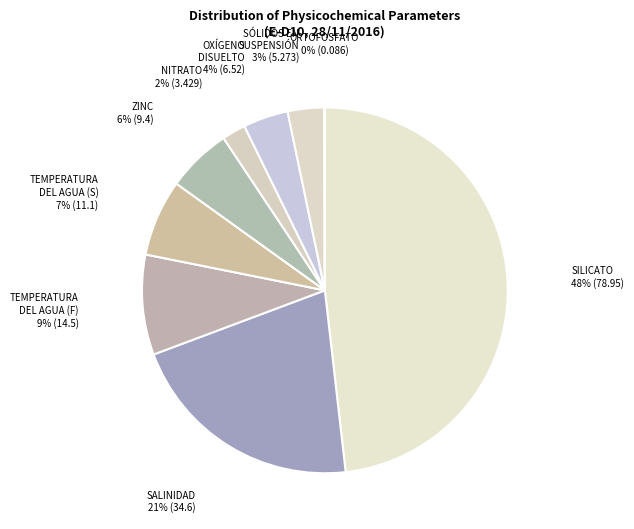

How many slices are in this pie chart?

9